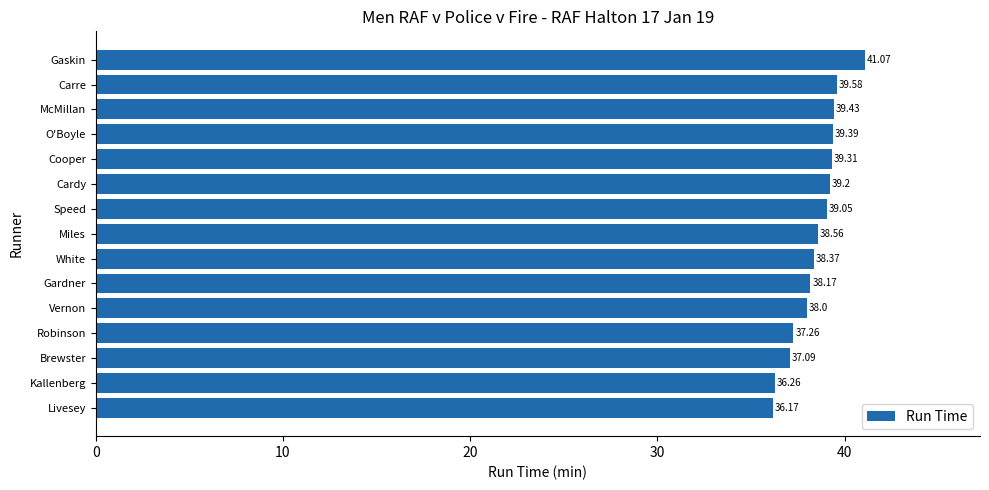

Rank the categories by value from lowest to highest.

Livesey, Kallenberg, Brewster, Robinson, Vernon, Gardner, White, Miles, Speed, Cardy, Cooper, O'Boyle, McMillan, Carre, Gaskin